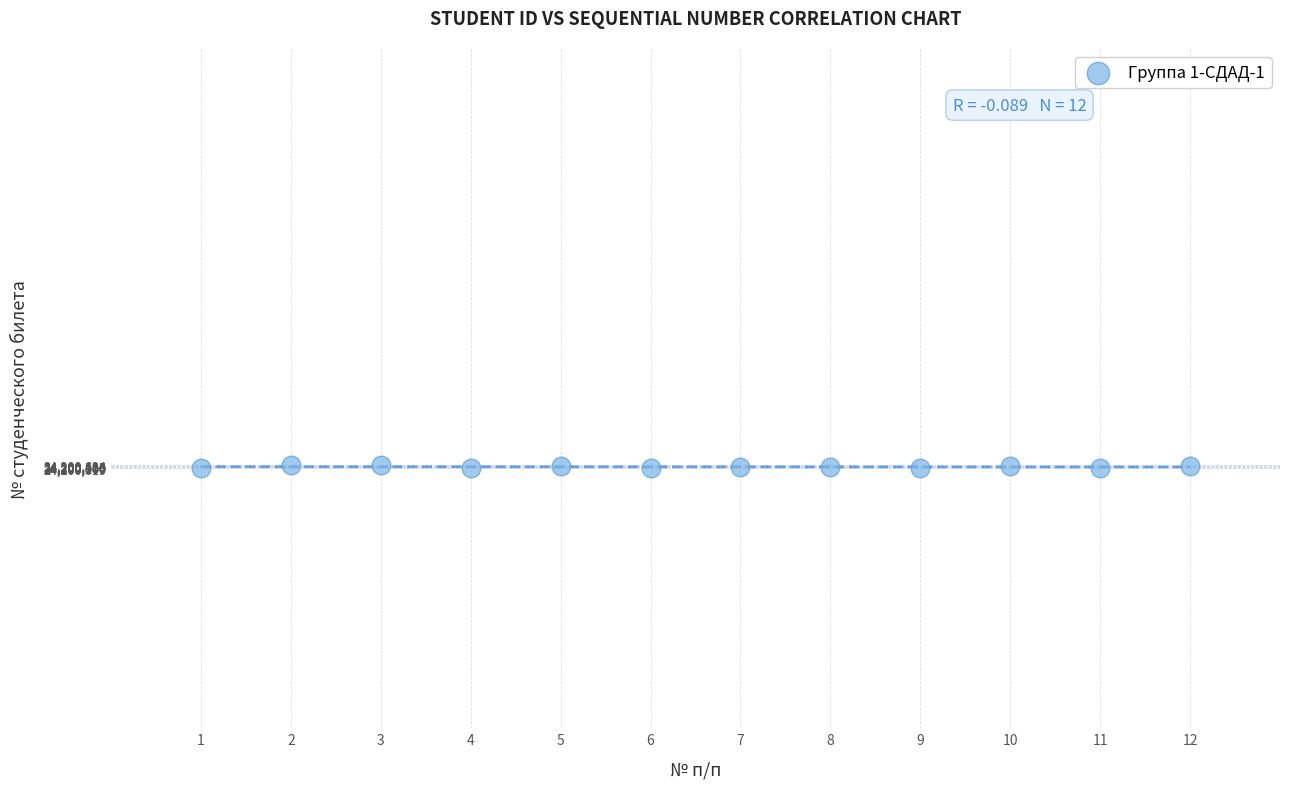

What is the average X value?

6